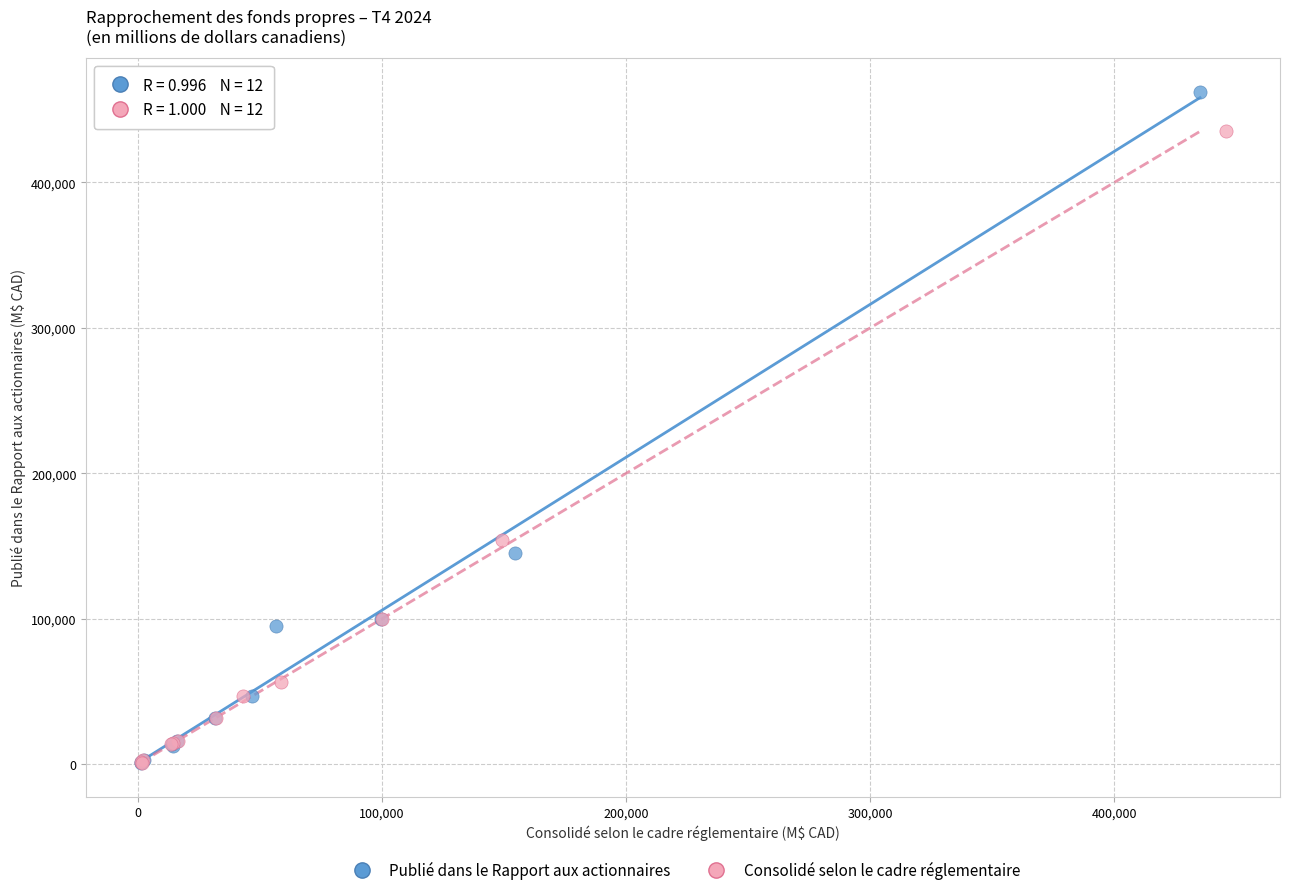

What are all the series names shown in the legend?

Publié dans le Rapport aux actionnaires, Consolidé selon le cadre réglementaire